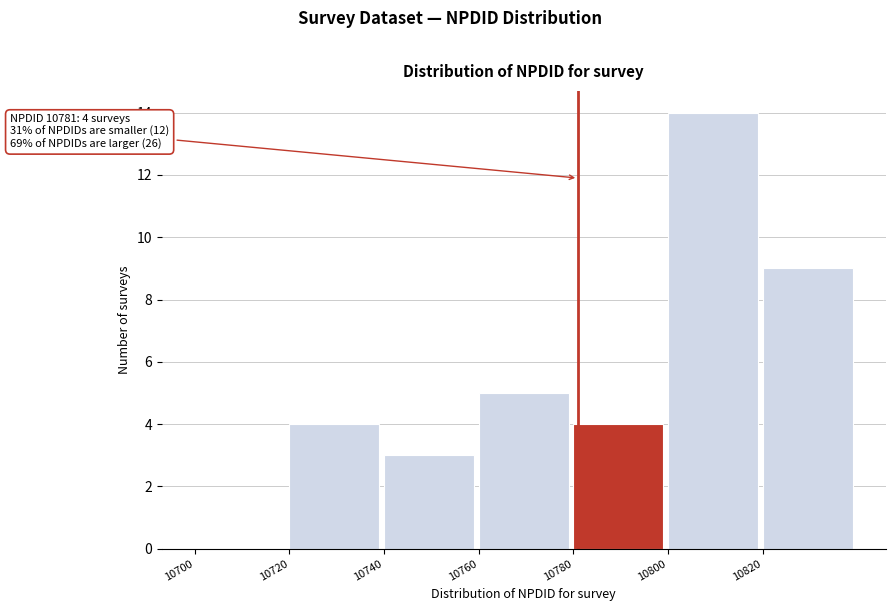

Which range on the x-axis has the tallest bar?

10800 to 10820